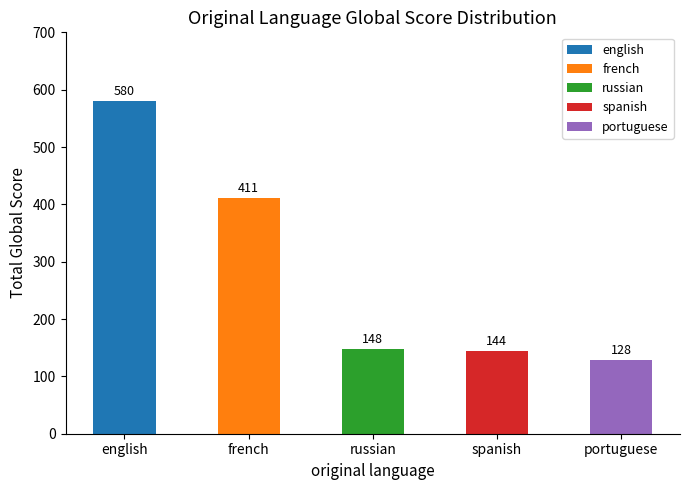

Which label corresponds to the smallest value in the chart?

portuguese